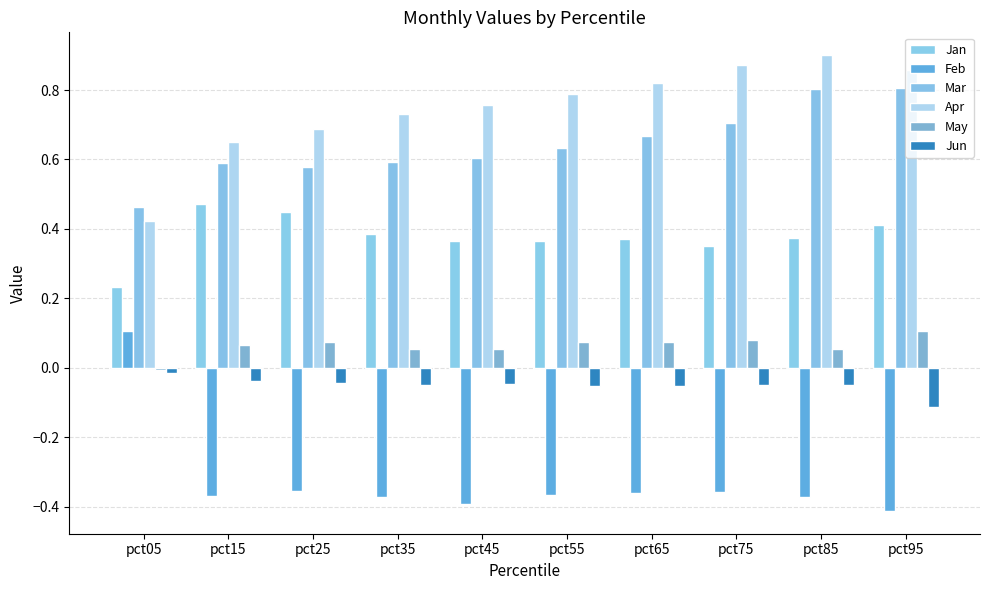

Are the bars horizontal?

No